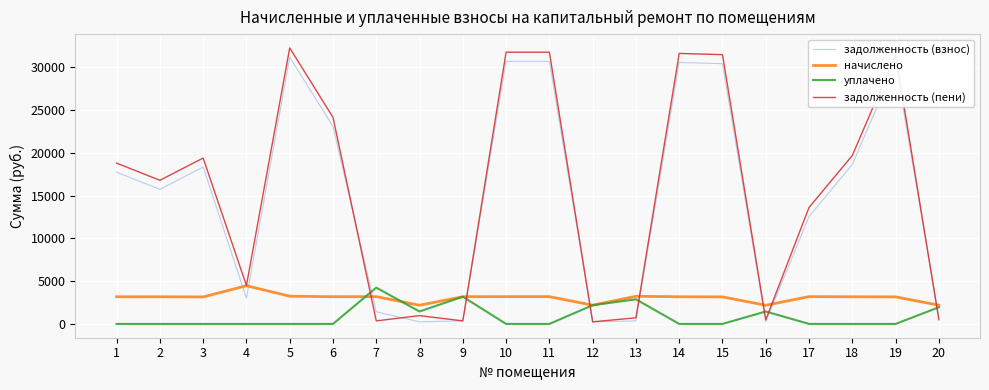

What is the maximum value shown in the chart?

32259.6